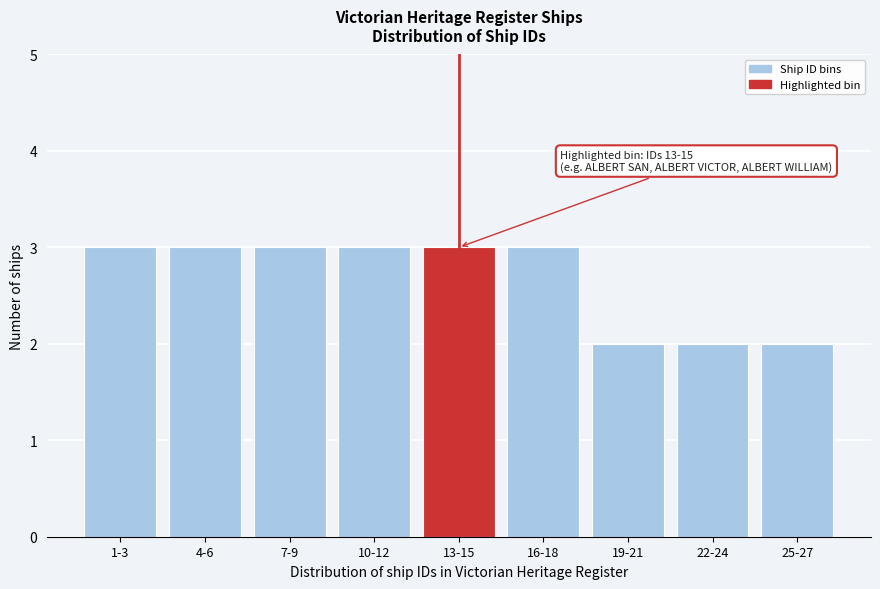

Reading left to right, list all the values displayed in this chart.

3	3	3	3	3	3	2	2	2